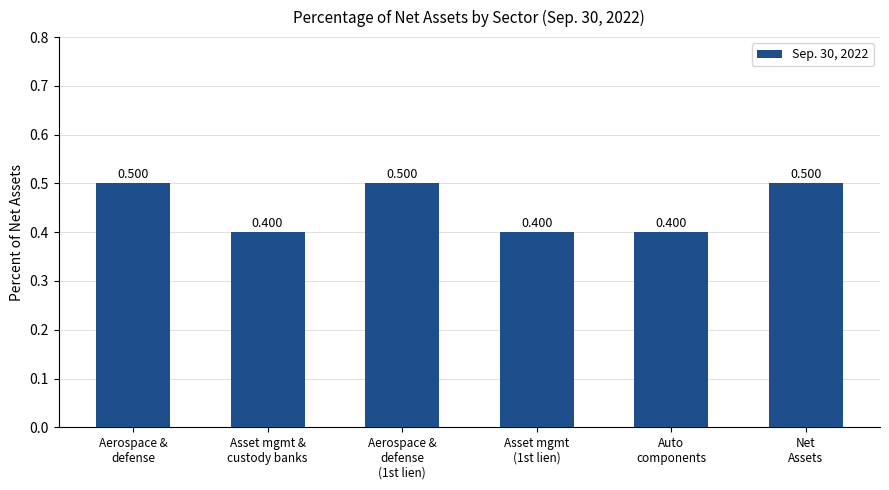

What is the difference between the maximum and minimum values?

0.1